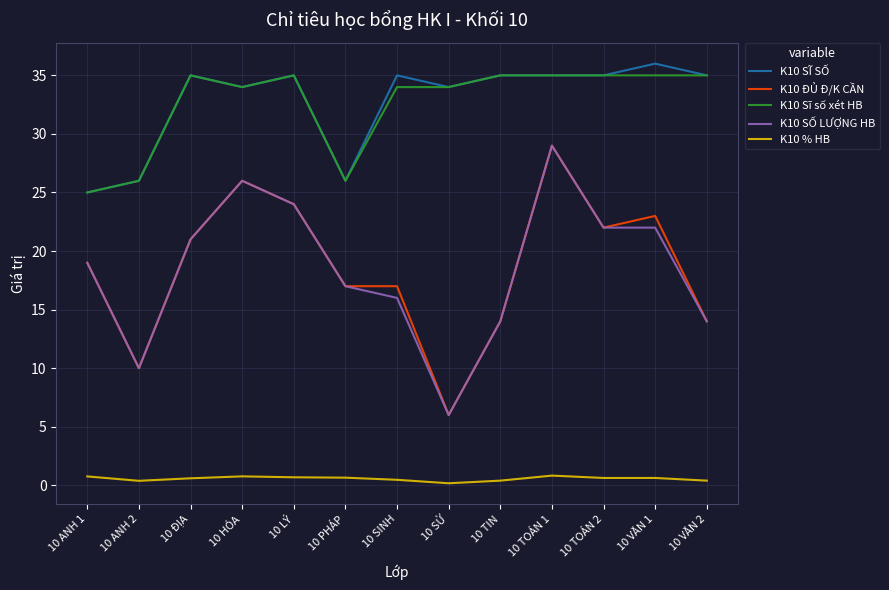

True or false: K10 ĐỦ Đ/K CẦN and K10 % HB intersect in this chart.

False